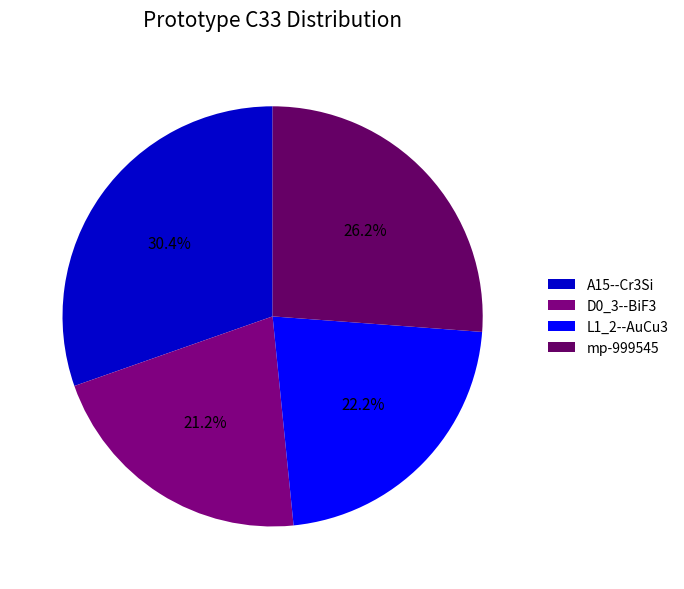

What is the ratio of the value at D0_3--BiF3 to the value at mp-999545?

0.8